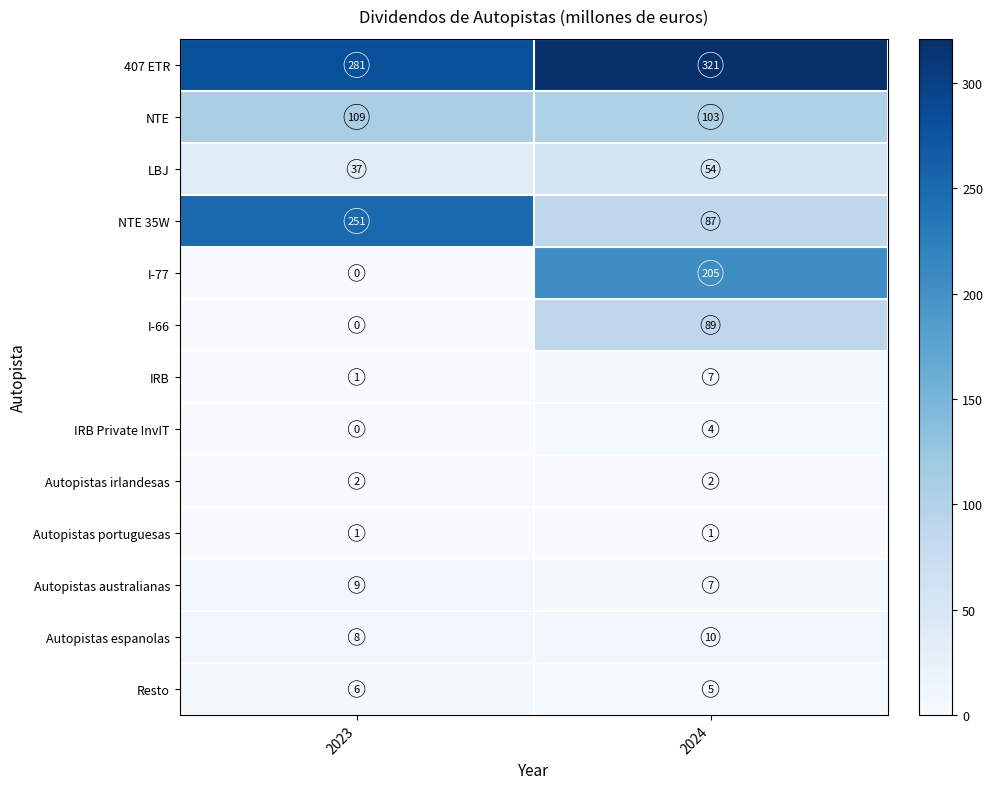

Rank the series by their maximum value, from lowest to highest.

Autopistas portuguesas, Autopistas irlandesas, IRB Private InvIT, Resto, IRB, Autopistas australianas, Autopistas espanolas, LBJ, I-66, NTE, I-77, NTE 35W, 407 ETR